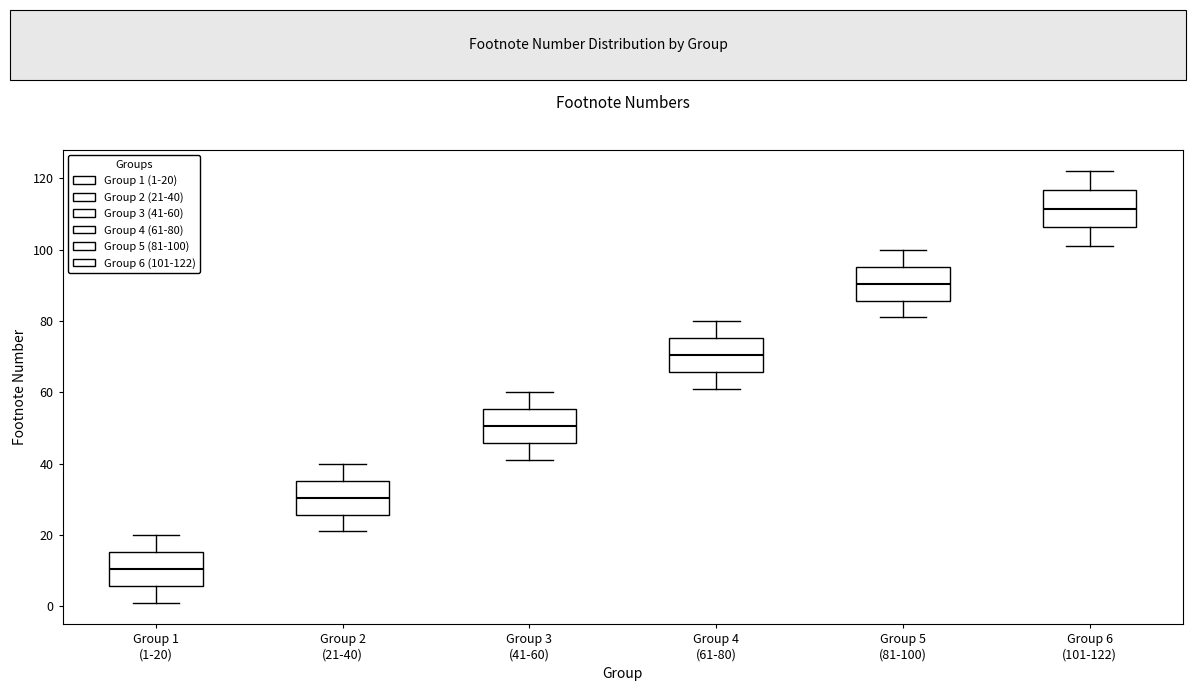

Where does the upper whisker of the box for Group 5 (81-100) end on the y-axis? The values are not printed on the chart, so give them approximately, as read against the axis.

100